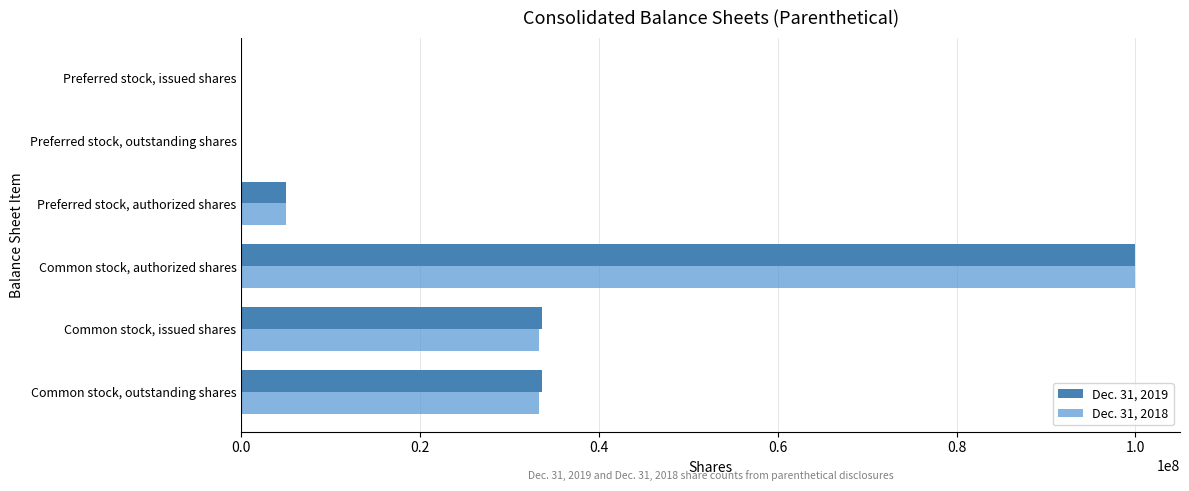

At which category is the sum across all series the highest?

Common stock, authorized shares